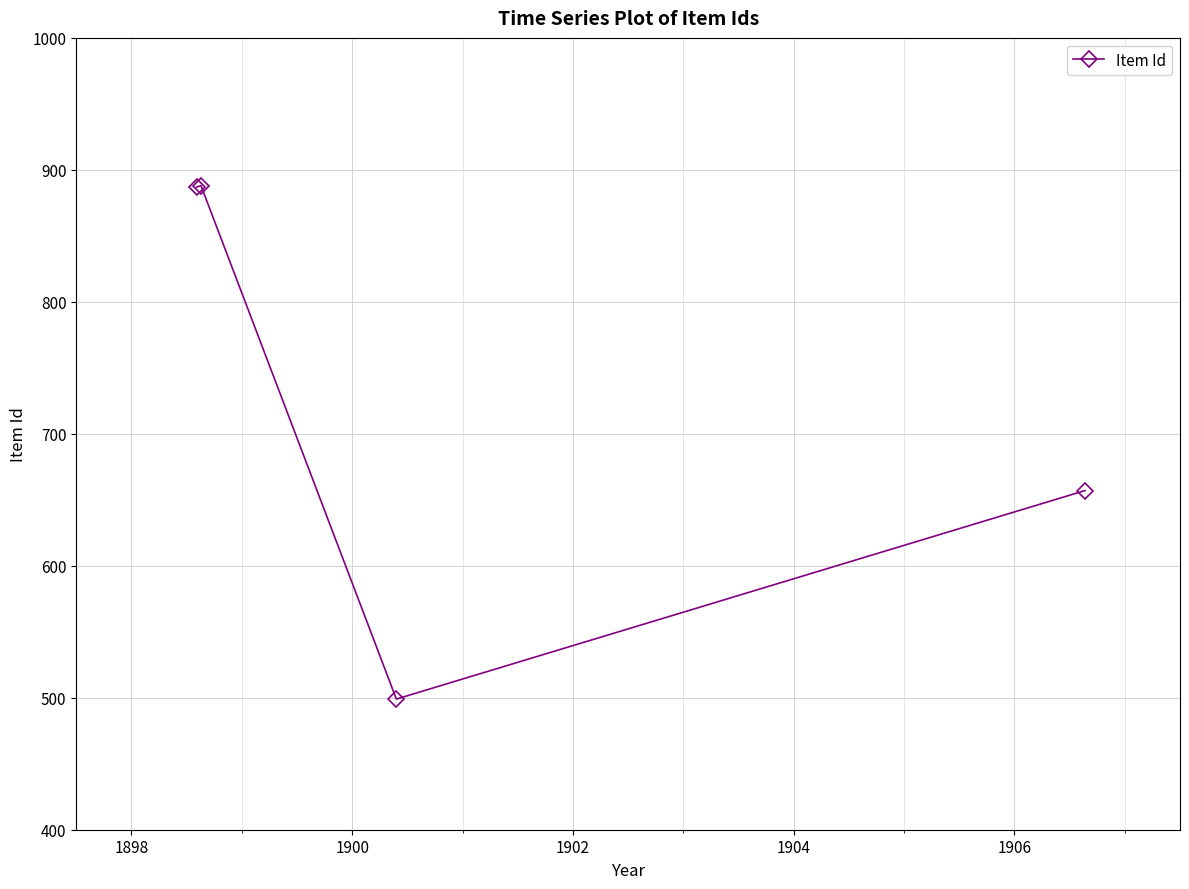

How many series are shown in this chart?

1